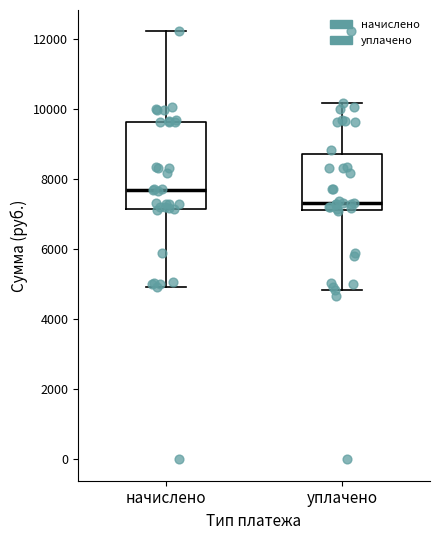

Where does the lower whisker of the box for начислено end on the y-axis? The values are not printed on the chart, so give them approximately, as read against the axis.

5000